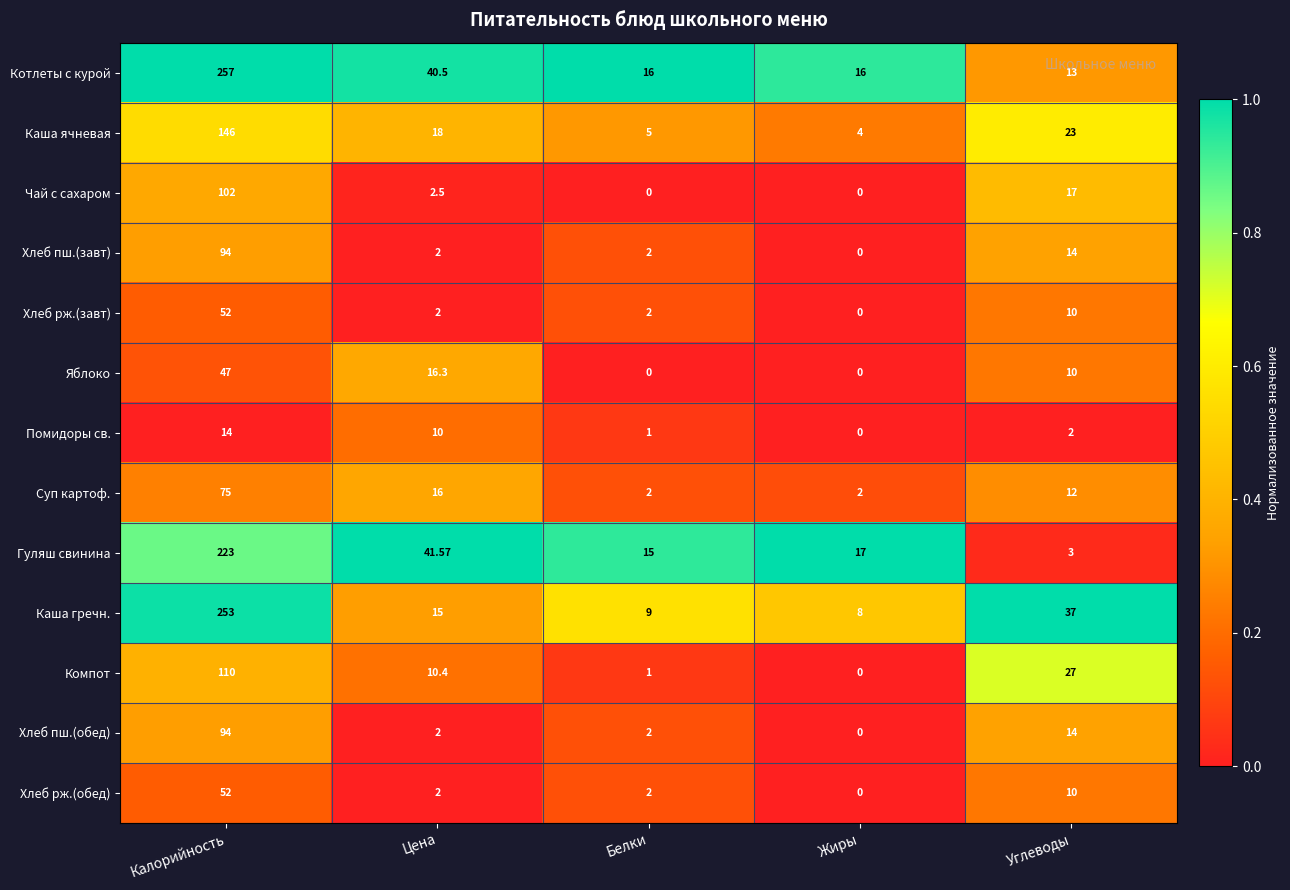

Which category has the highest value in the Каша ячневая series?

Калорийность